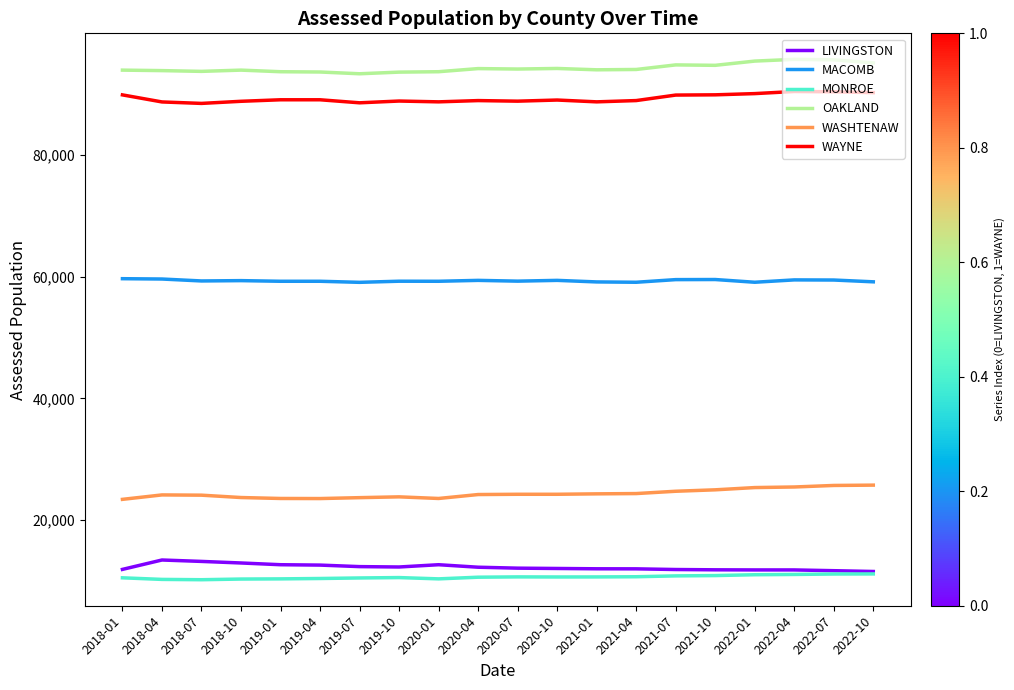

What is the total value across all series at 2020-04?

289545